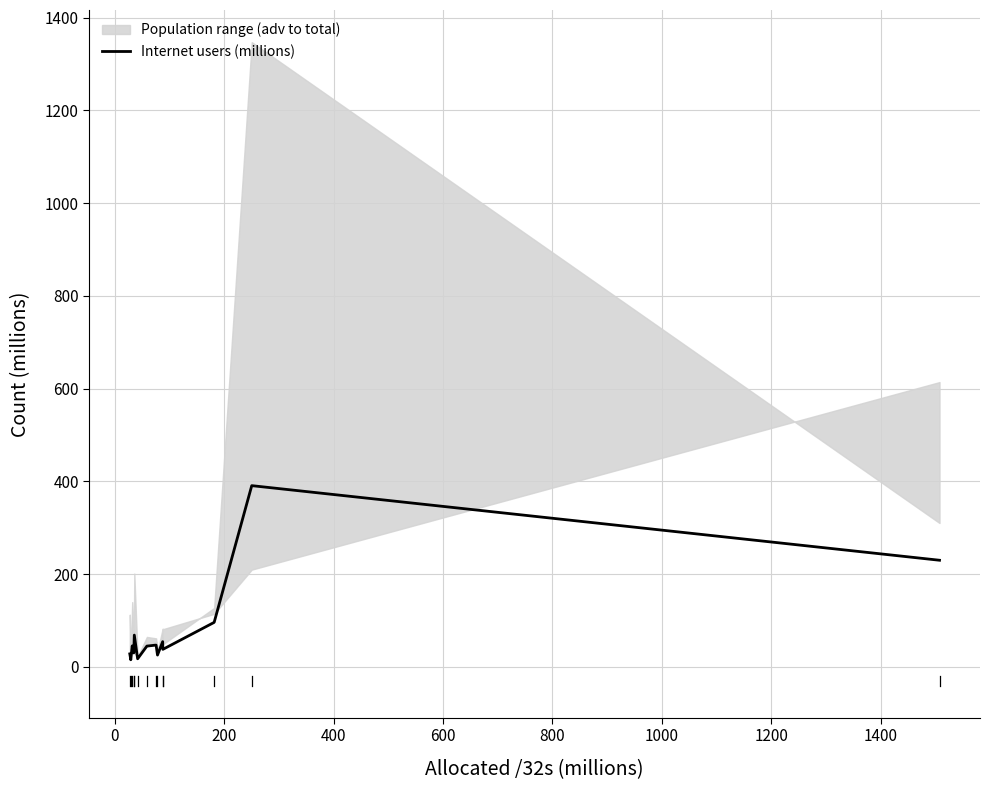

Is it true that the value at 1600 is 71.4?

False